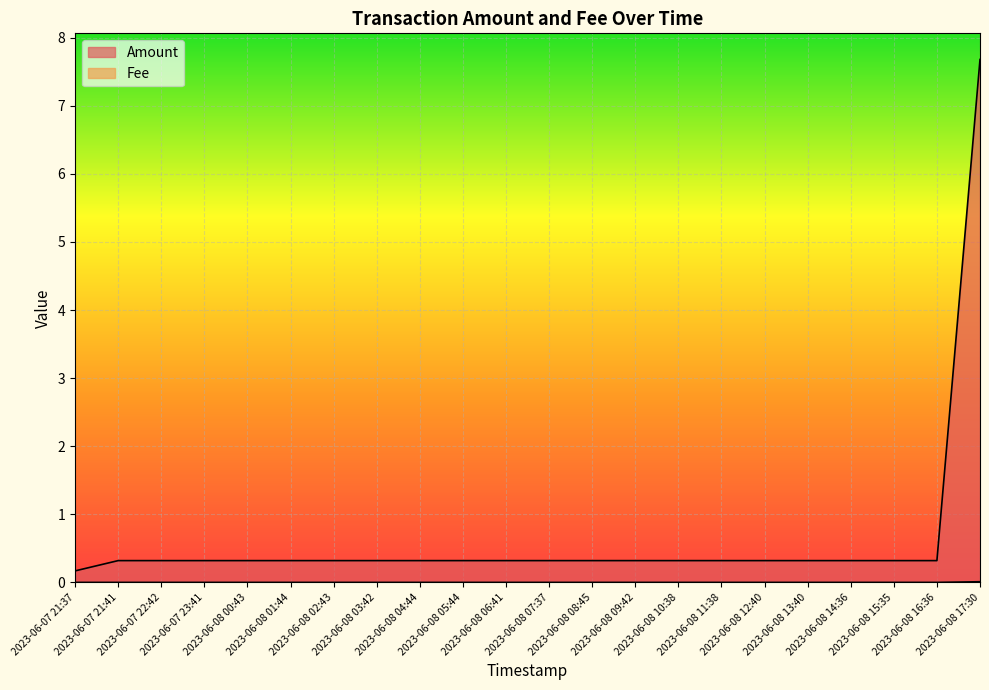

Is it true that Fee equals 0.0 at 2023-06-07 21:41?

False